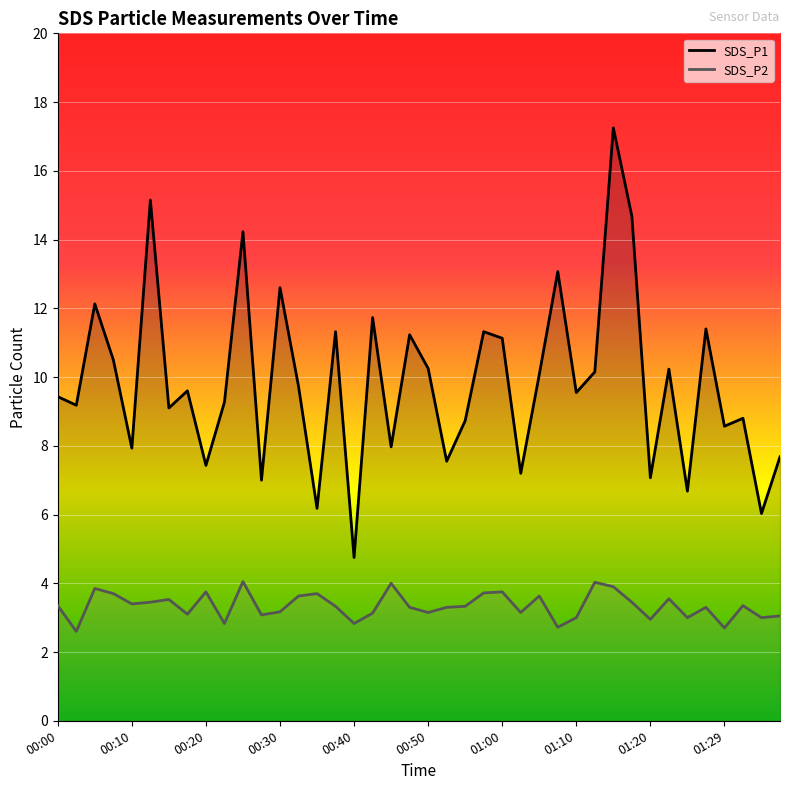

How many lines are shown in the chart?

2